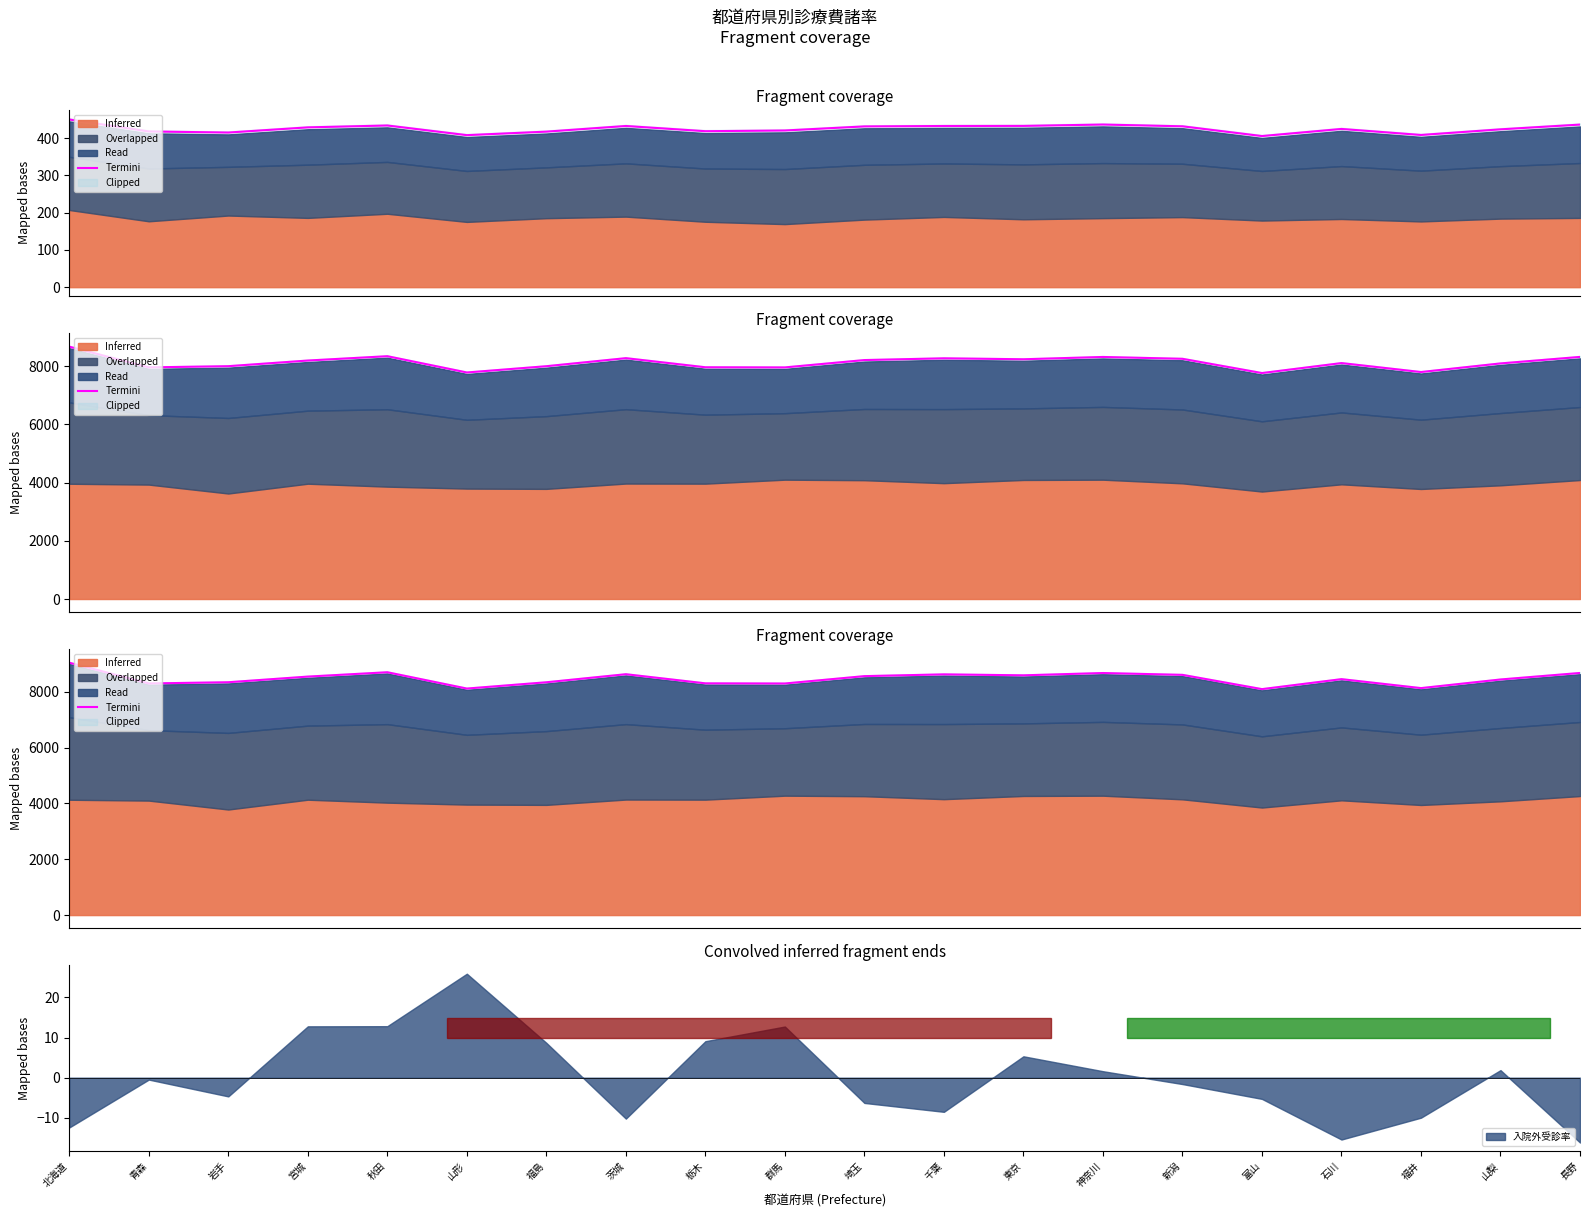

Does the chart have visible grid lines?

No